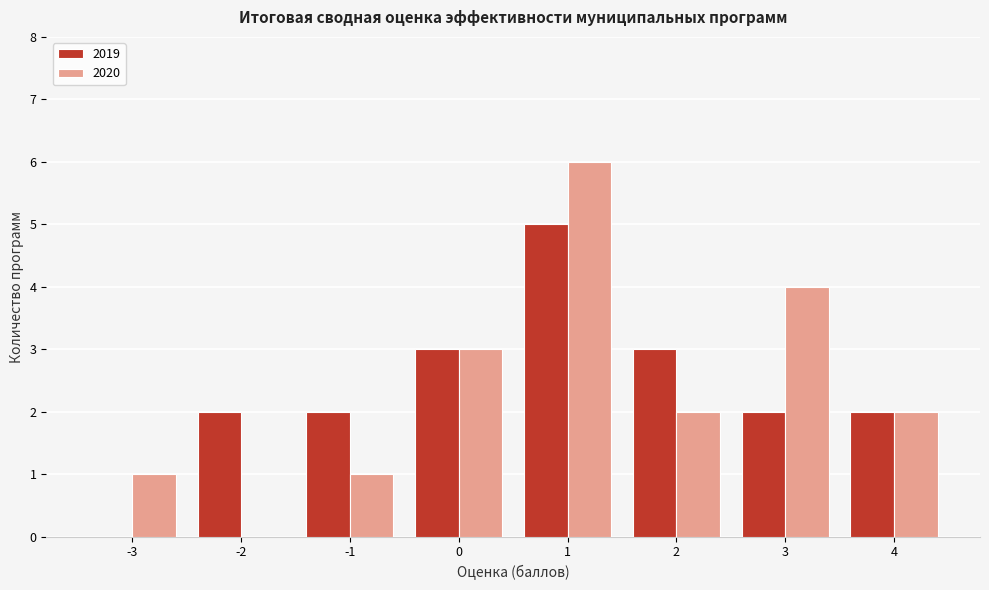

Reading right to left, extract all data points from this chart.

2019: 4=2	3=2	2=3	1=5	0=3	-1=2	-2=2	-3=0
2020: 4=2	3=4	2=2	1=6	0=3	-1=1	-2=0	-3=1